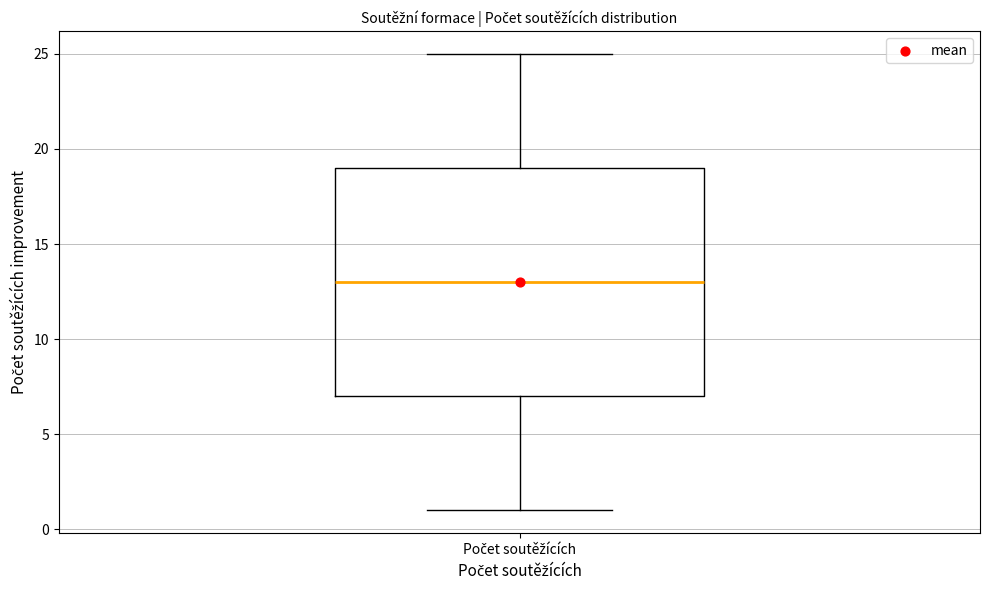

Transcribe this box plot: give where the median line is, the range the box spans, and where the two whiskers end, as read against the y-axis. The values are not printed on the chart, so give them approximately, as read against the axis.

median 13, box 7 to 19, whiskers 1 to 25